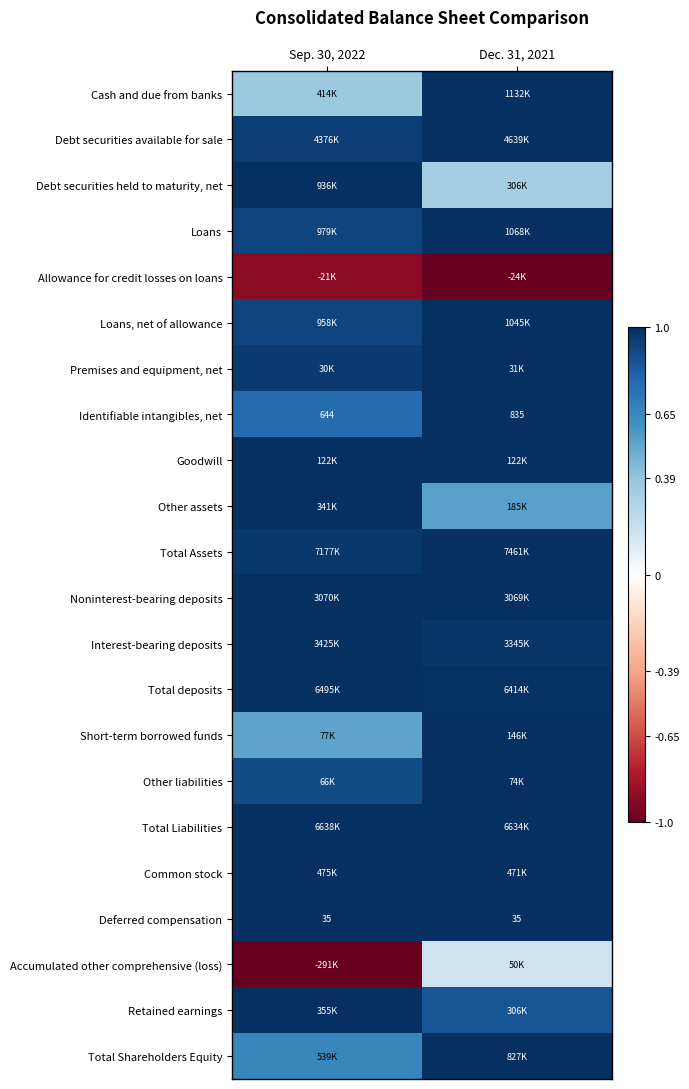

At which label is Other liabilities closest to 0?

Sep. 30, 2022